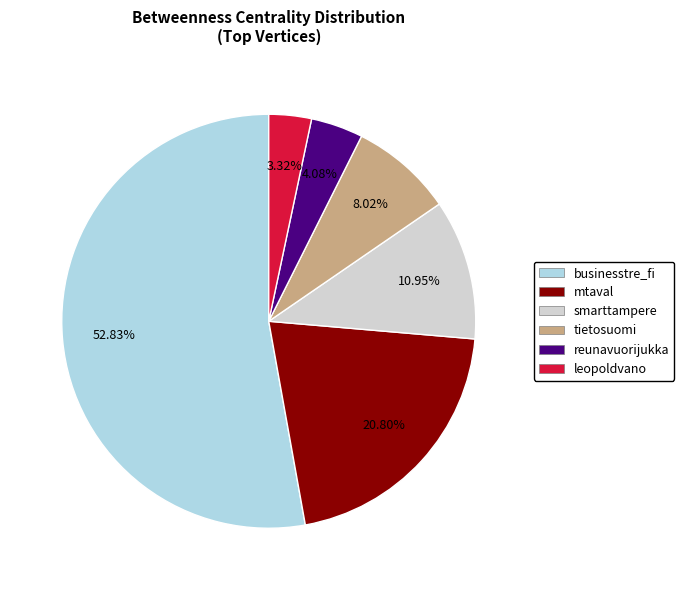

To the nearest percent, what portion does smarttampere represent?

11%